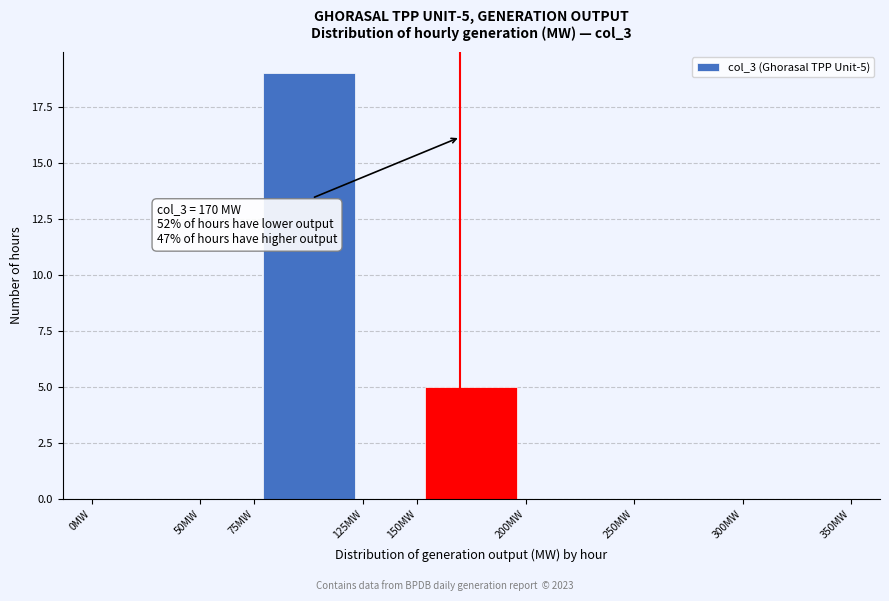

Over which range of the x-axis is the bar tallest?

75 to 125